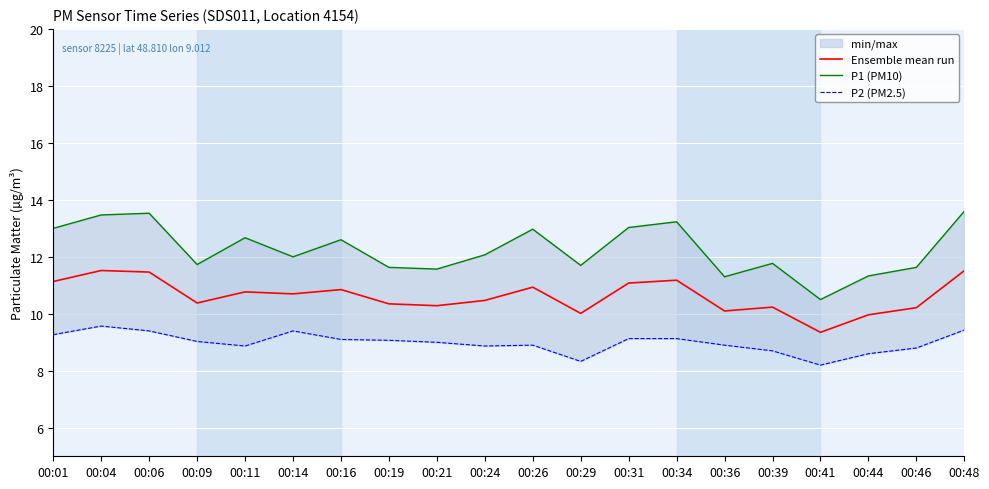

What is the spread (max minus min) of values at 00:11?

3.8